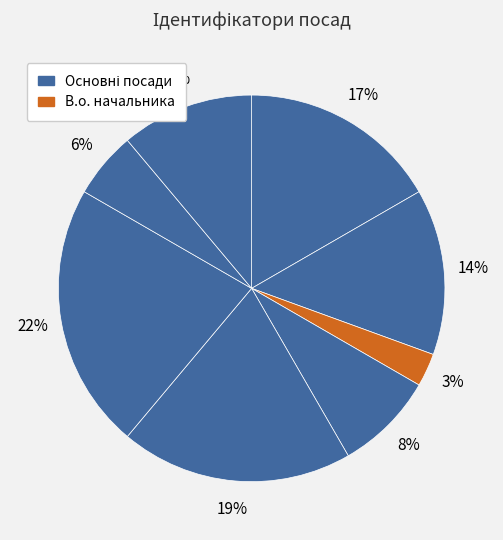

How many slices are in this pie chart?

8